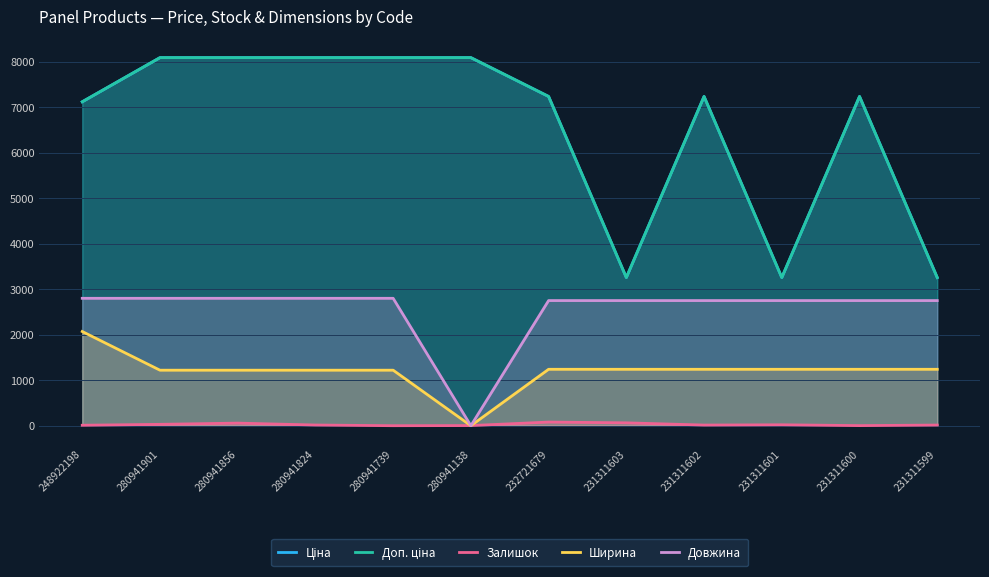

Reading right to left, transcribe all the data shown in this chart.

Ціна: 3256.2	7235.9	3256.2	7235.9	3256.2	7235.9	8089.0	8089.0	8089.0	8089.0	8089.0	7118.9
Доп. ціна: 3256.0	7235.9	3256.0	7235.9	3256.0	7235.9	8089.0	8089.0	8089.0	8089.0	8089.0	7118.9
Залишок: 14.0	2.0	20.0	14.0	63.0	80.0	3.0	0.0	15.0	57.0	30.0	10.0
Ширина: 1240.0	1240.0	1240.0	1240.0	1240.0	1240.0	0.0	1220.0	1220.0	1220.0	1220.0	2070.0
Довжина: 2750.0	2750.0	2750.0	2750.0	2750.0	2750.0	0.0	2800.0	2800.0	2800.0	2800.0	2800.0